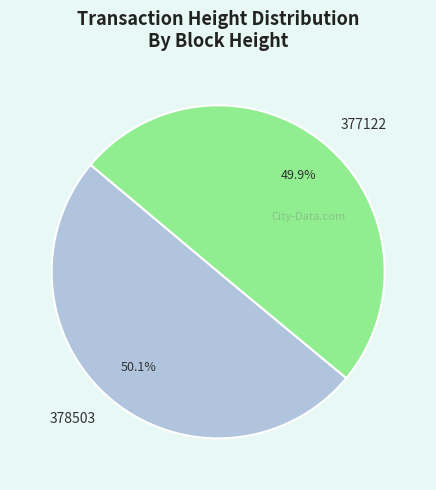

Is it true that 377122 is 64% of the pie?

False